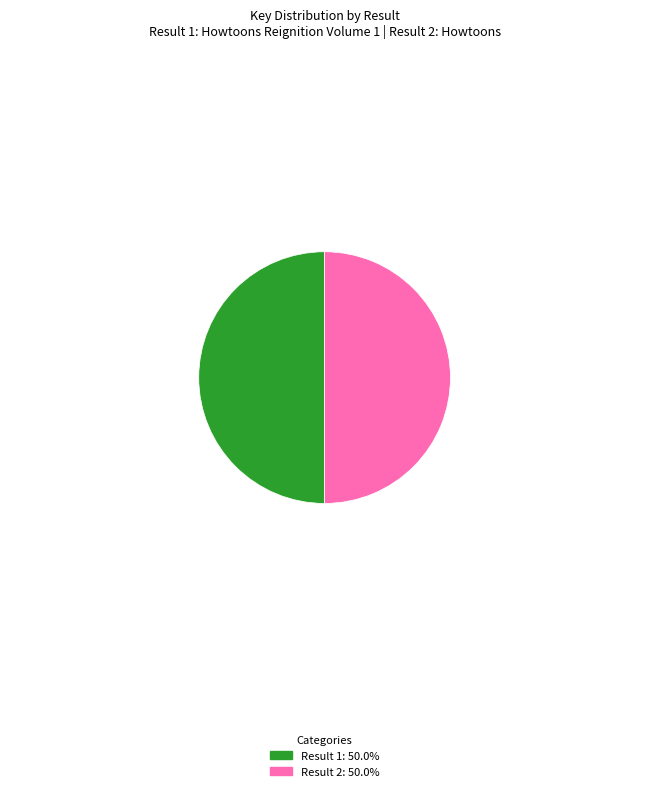

Is the sum of Result 1: 50.0% and Result 2: 50.0% greater than half?

Yes